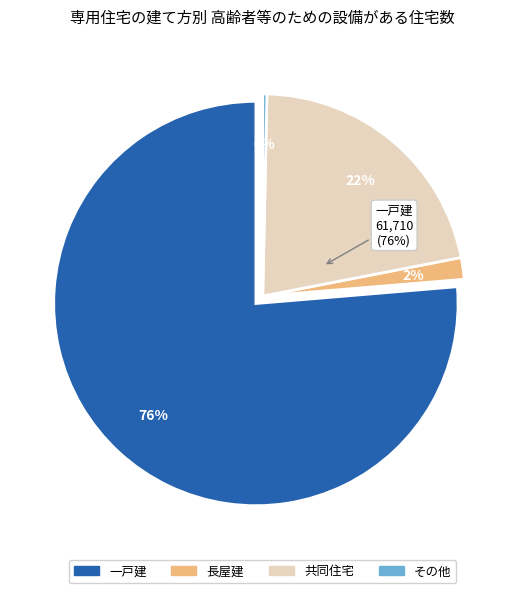

To the nearest percent, what is the combined percentage of 一戸建 and 長屋建?

78%